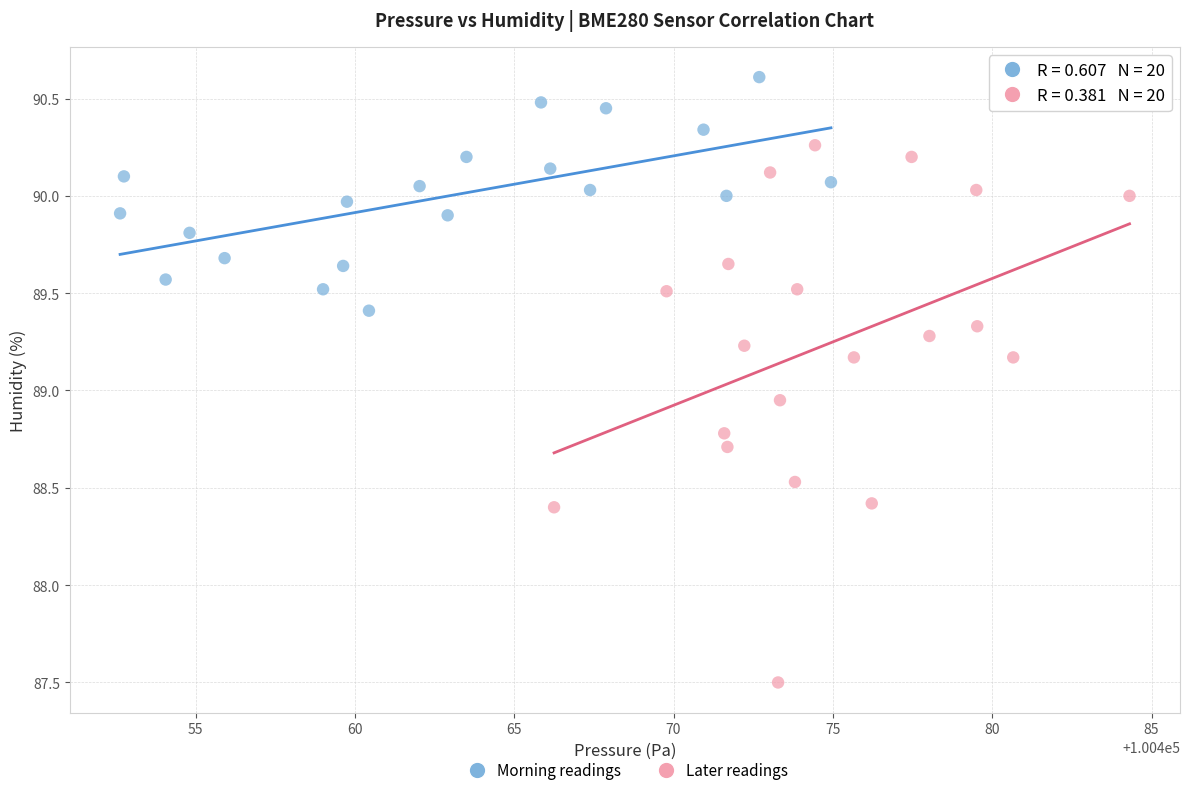

Which series has the largest Y range (max minus min)?

Later readings